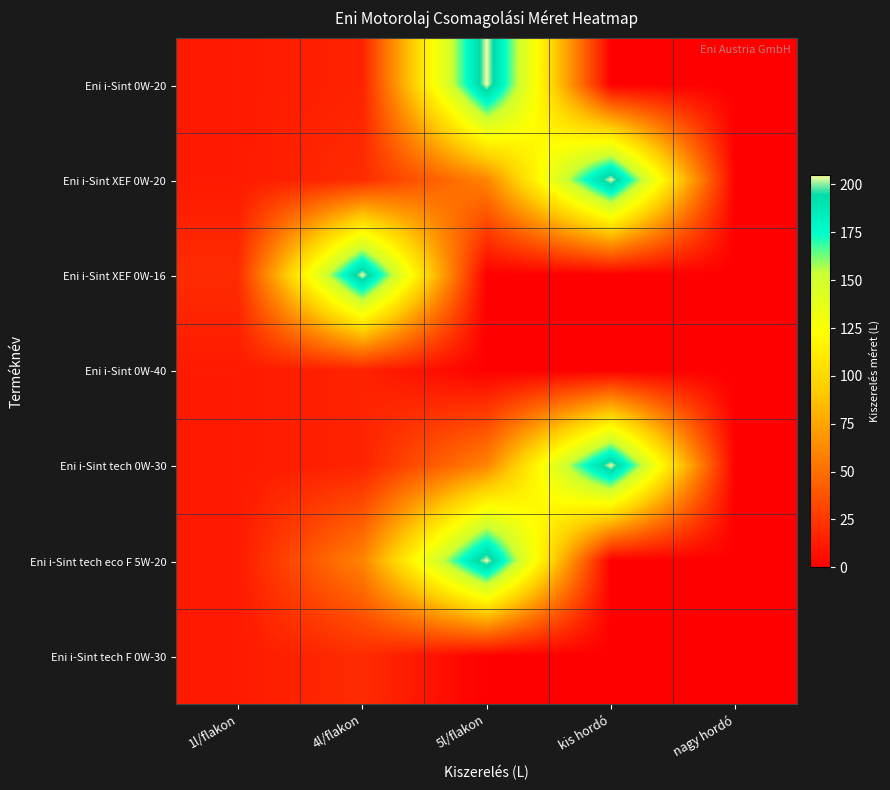

Which series changed the most between 1l/flakon and kis hordó?

Eni i-Sint XEF 0W-20